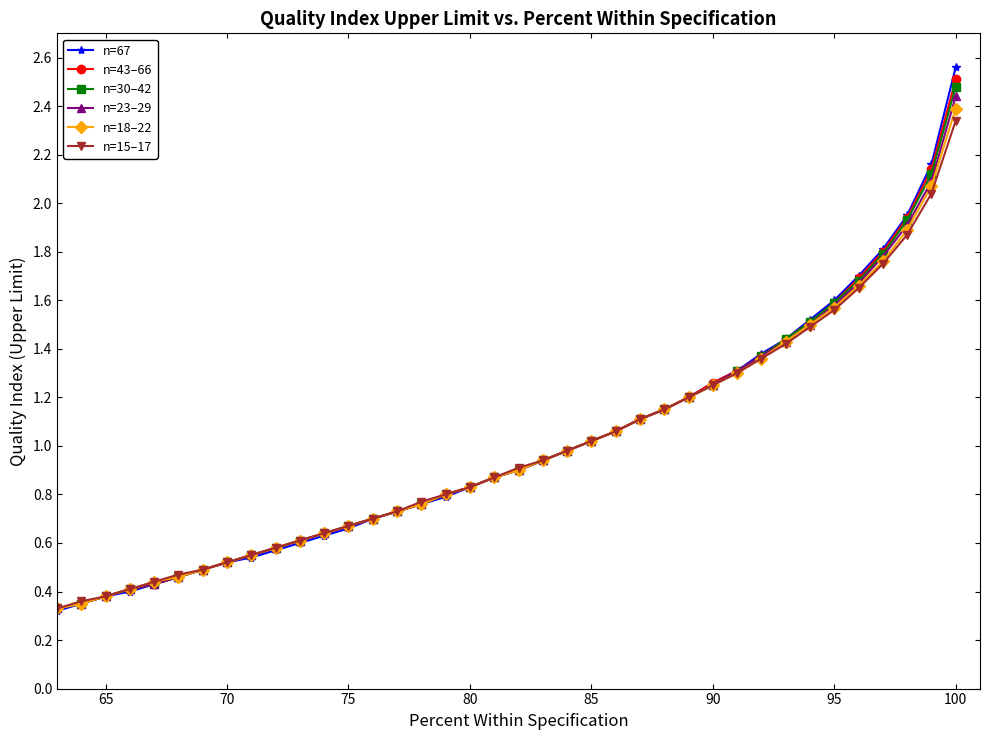

Is it true that n=67 equals 0.8 at 90?

False